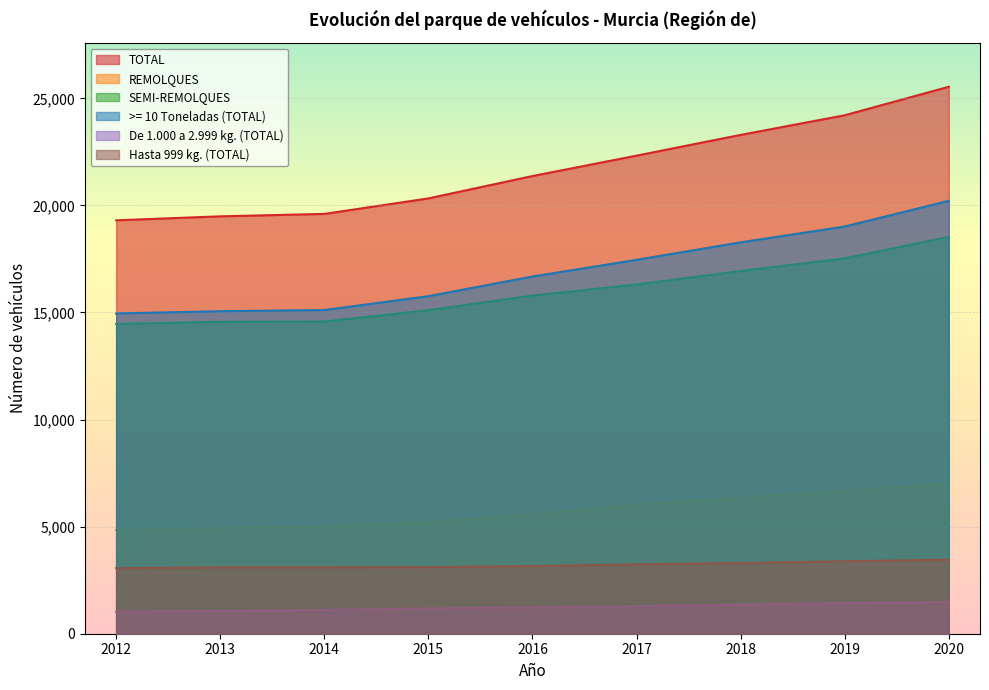

At which category is the sum across all series the highest?

2020